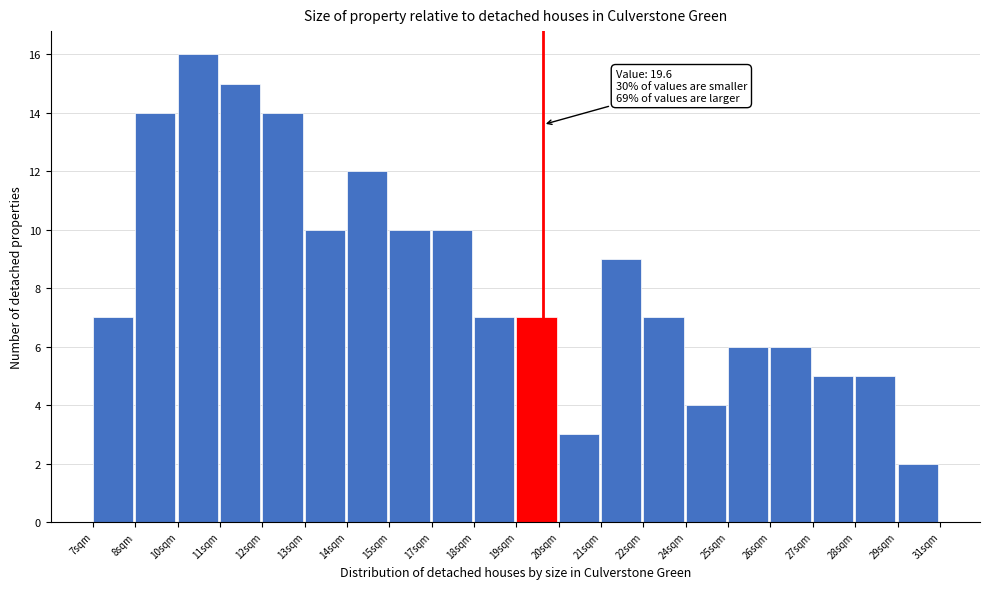

Reading left to right, transcribe all the data shown in this chart.

7sqm=7	8sqm=14	10sqm=16	11sqm=15	12sqm=14	13sqm=10	14sqm=12	15sqm=10	17sqm=10	18sqm=7	19sqm=7	20sqm=3	21sqm=9	22sqm=7	24sqm=4	25sqm=6	26sqm=6	27sqm=5	28sqm=5	29sqm=2